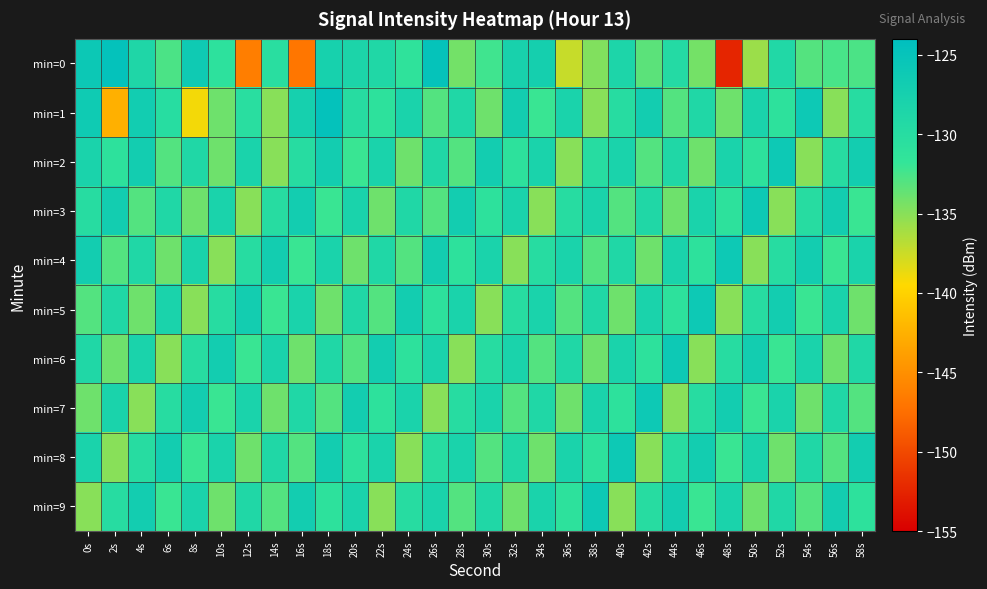

At which category is the sum across all series the highest?

18s